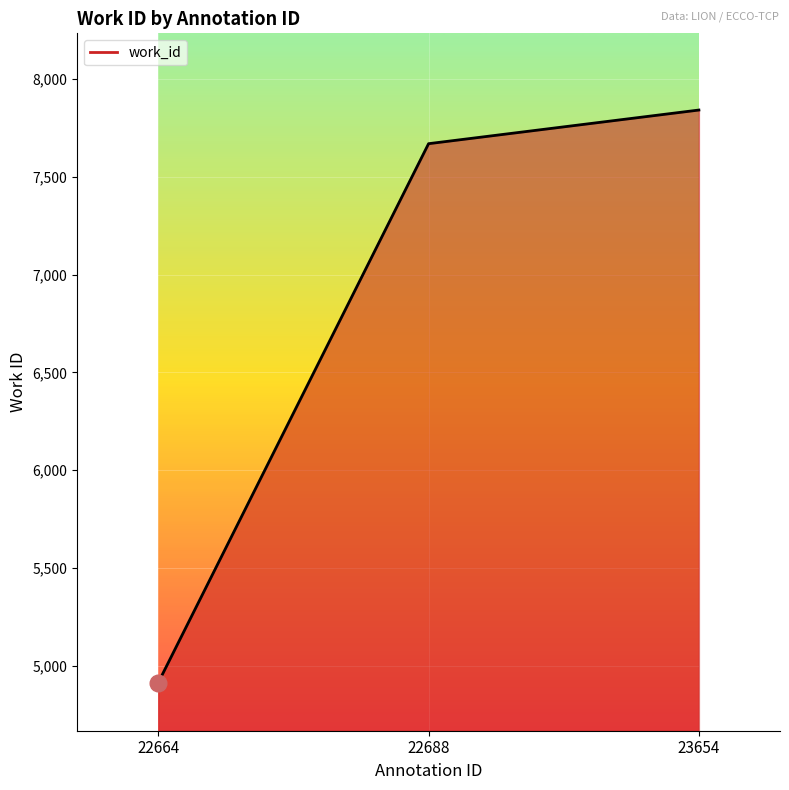

Is it true that the value at 23654 is 7841?

True